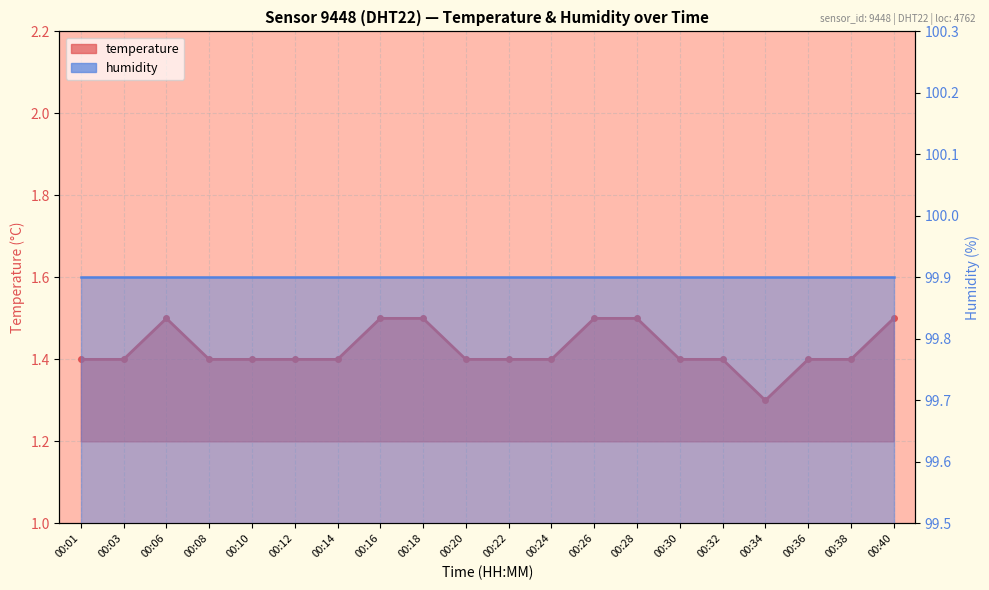

True or false: humidity_line has more than 0 interior local peaks.

False